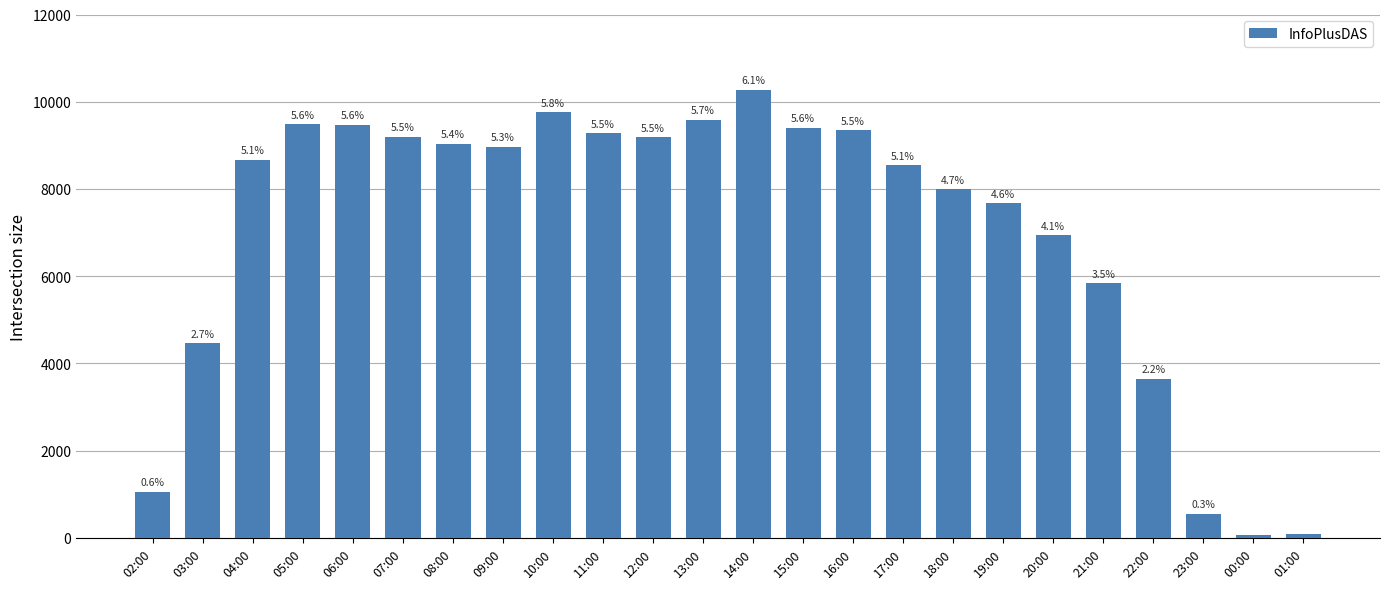

What is the change in value from 11:00 to 01:00?

-9192